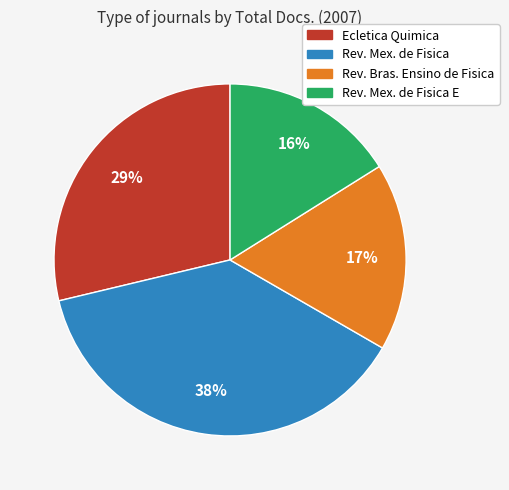

Which category has the smallest portion of the pie?

Rev. Mex. de Fisica E